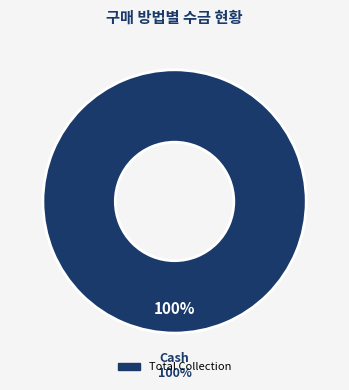

The Cash slice represents 99% of the pie. True or false?

False